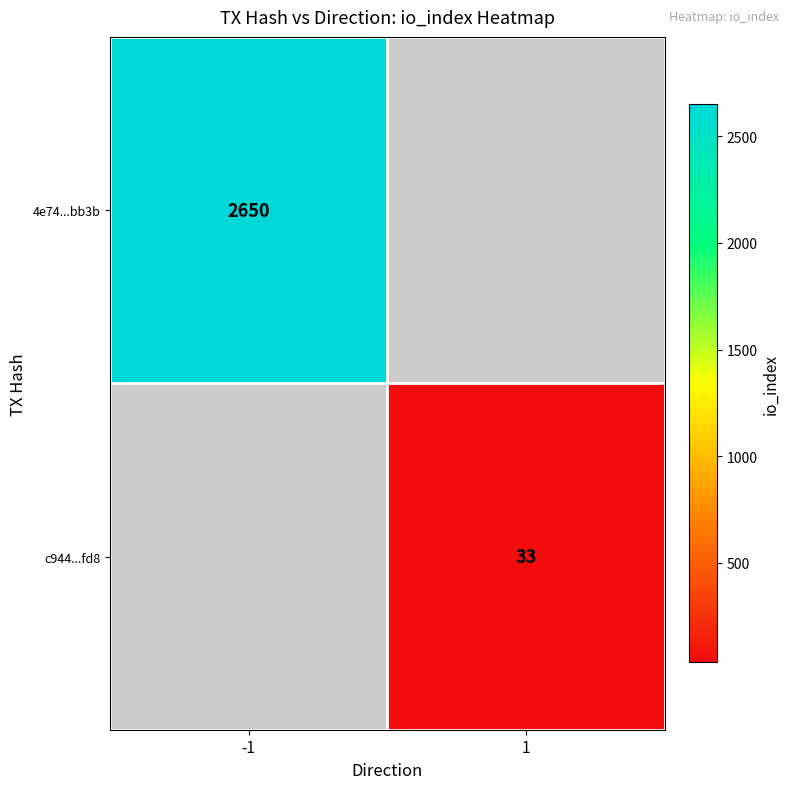

The value of 4e74...bb3b at -1 is 2650. True or false?

True